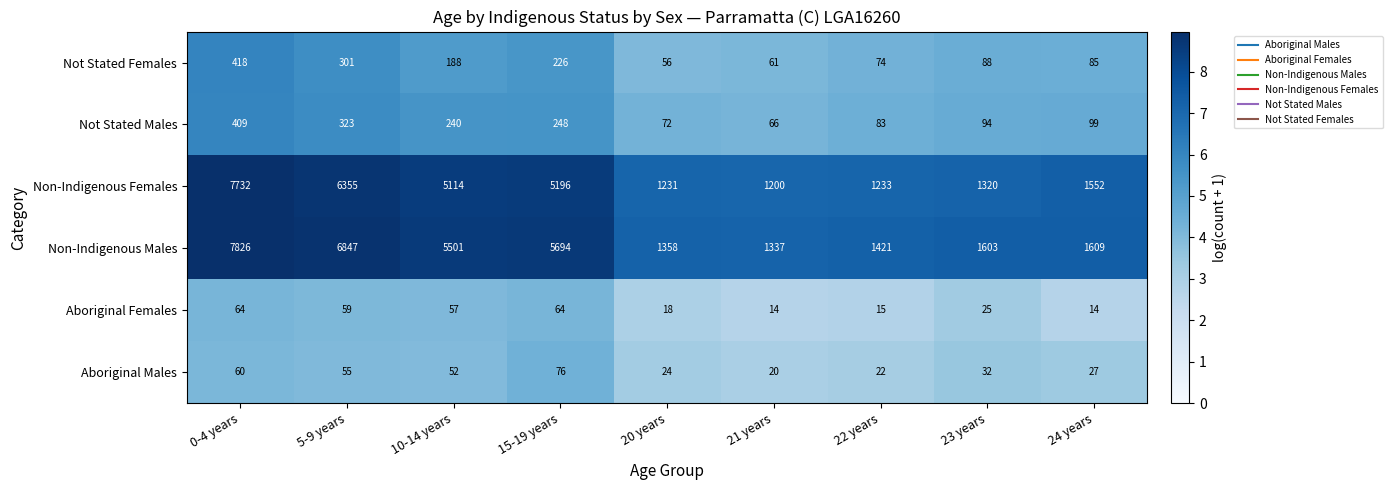

Rank the series by their maximum value, from highest to lowest.

Non-Indigenous Males, Non-Indigenous Females, Not Stated Females, Not Stated Males, Aboriginal Males, Aboriginal Females